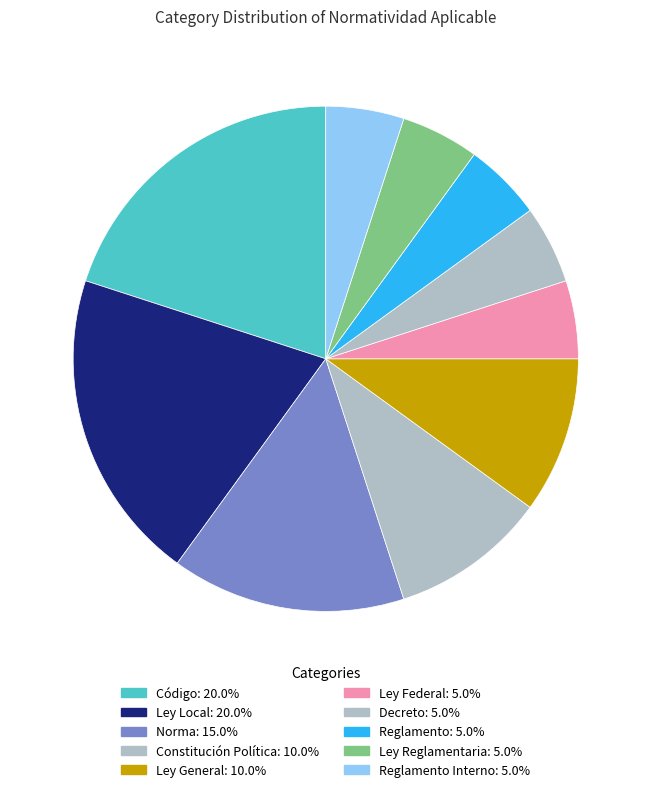

How many slices are in this pie chart?

10